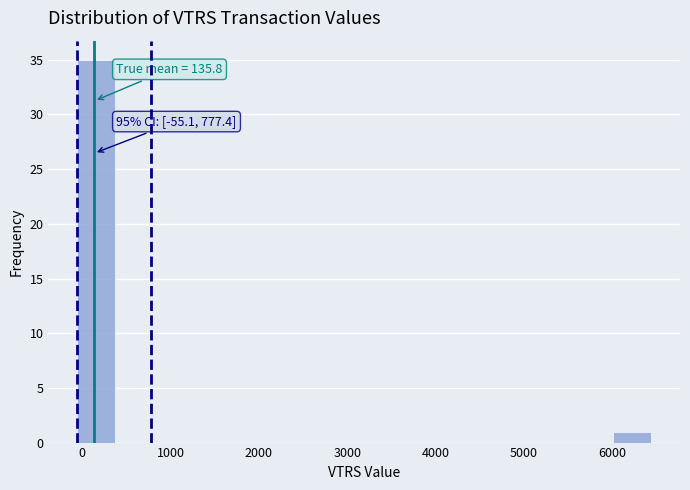

Which range on the x-axis has the tallest bar?

-100 to 400